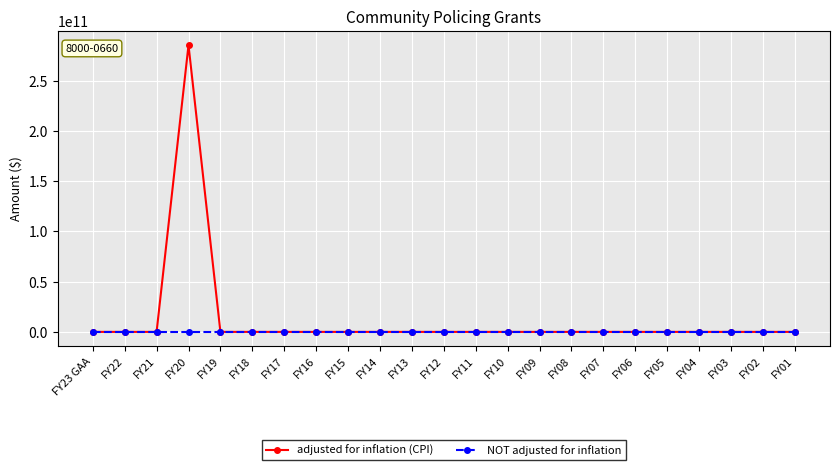

Rank the series by their maximum value, from highest to lowest.

adjusted for inflation (CPI), NOT adjusted for inflation